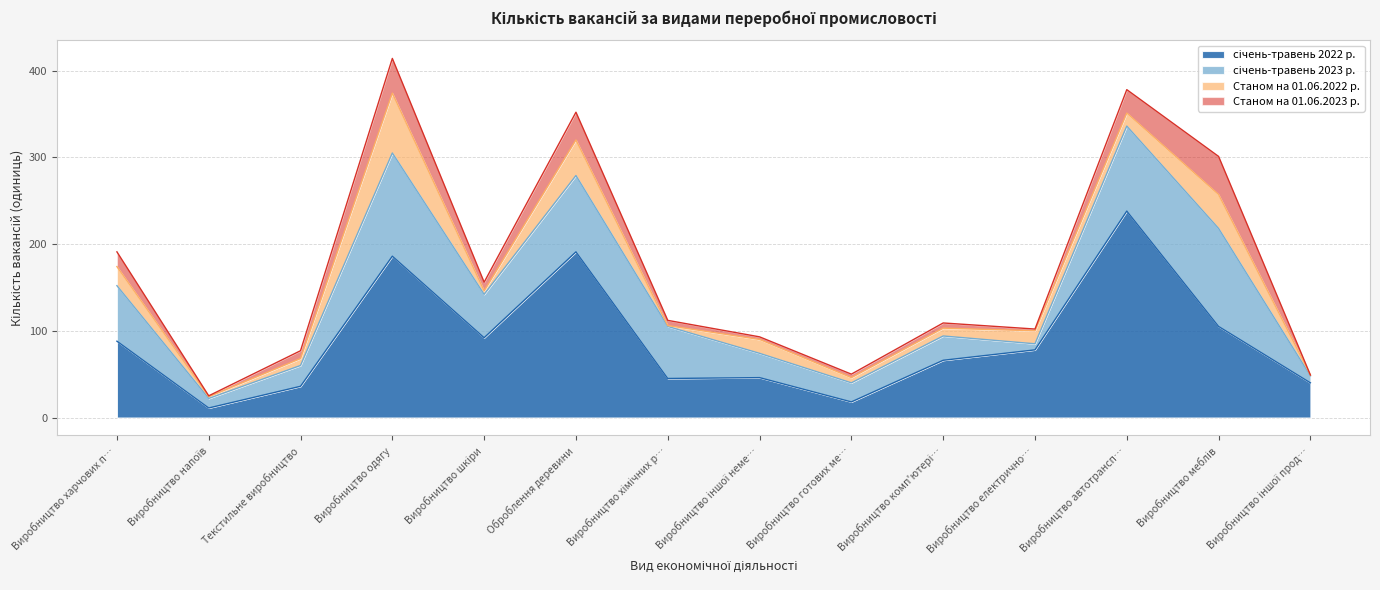

What is the maximum value shown in the chart?

238